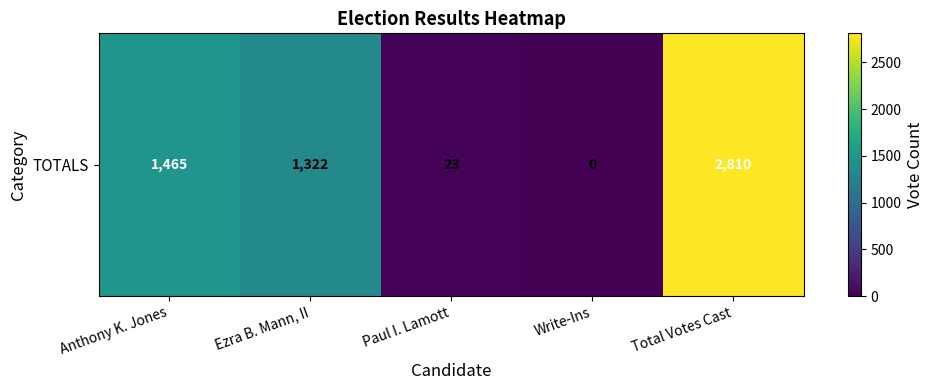

List the labels in order of value, smallest first.

Write-Ins, Paul I. Lamott, Ezra B. Mann, II, Anthony K. Jones, Total Votes Cast